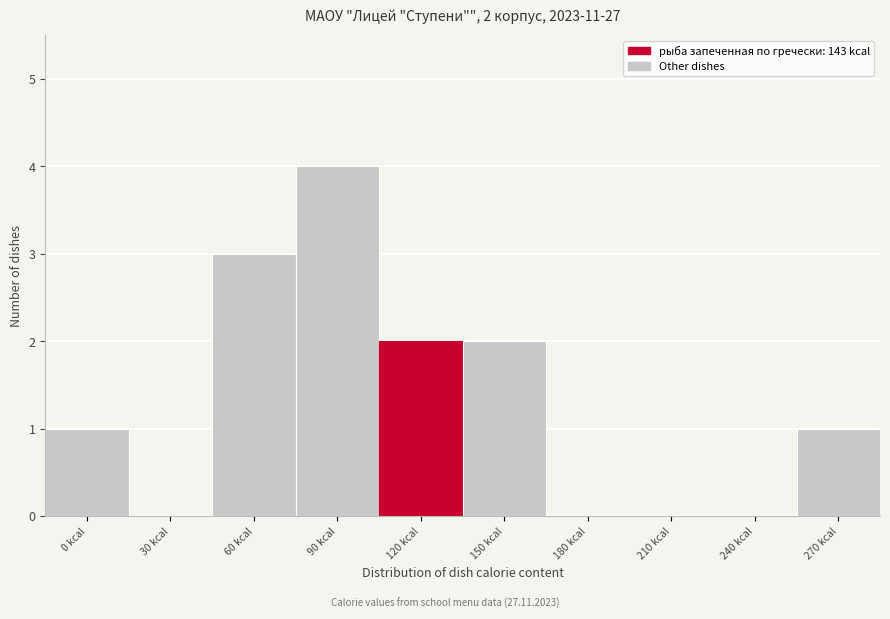

Reading left to right, what are all the values shown in this chart?

0 kcal=1	30 kcal=0	60 kcal=3	90 kcal=4	120 kcal=2	150 kcal=2	180 kcal=0	210 kcal=0	240 kcal=0	270 kcal=1